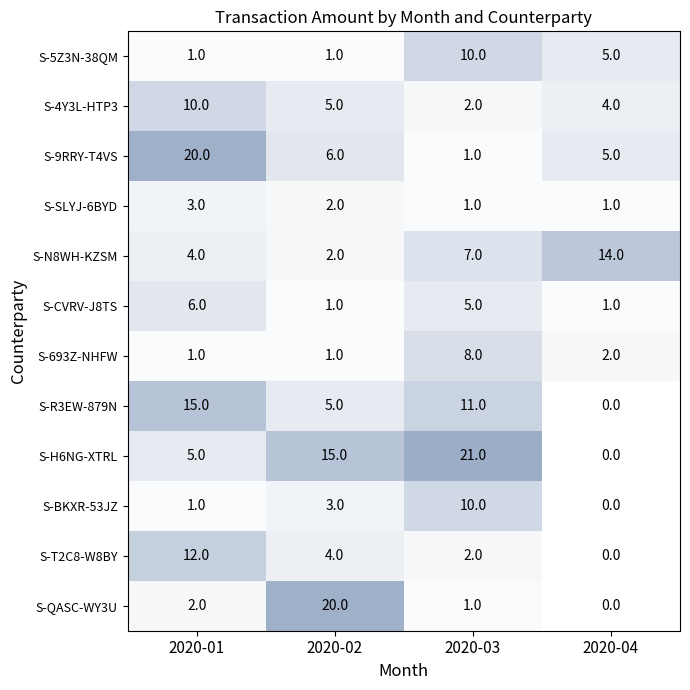

At which label is S-T2C8-W8BY closest to 6?

2020-02